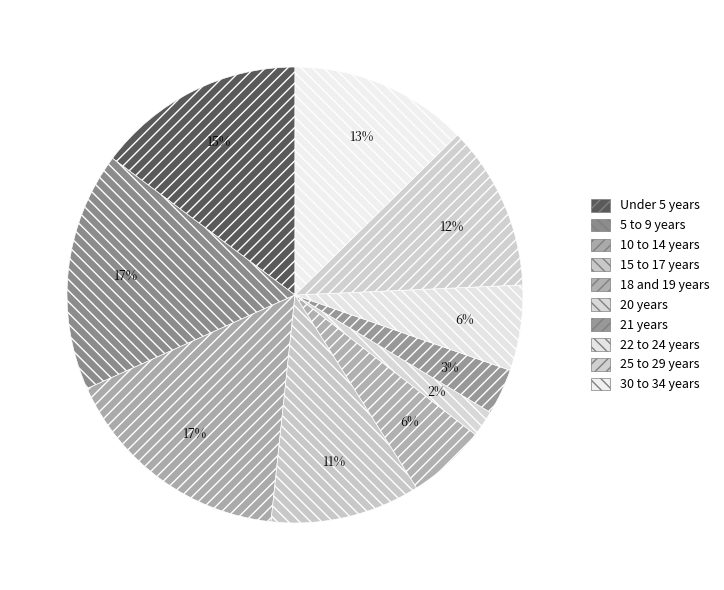

Count the number of slices in the pie.

10